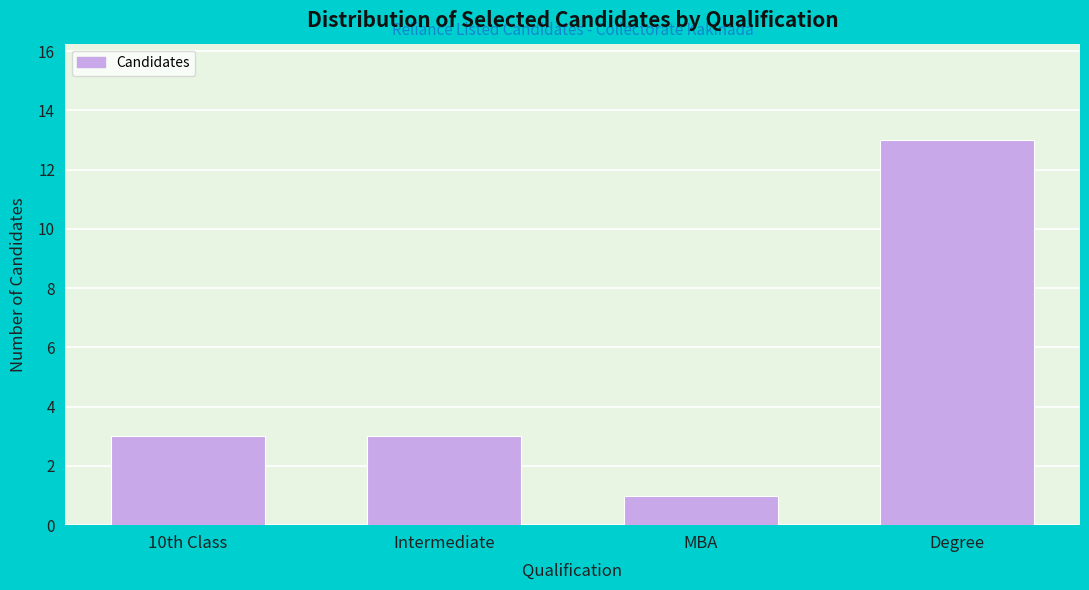

Reading left to right, transcribe all the data shown in this chart.

3	3	1	13